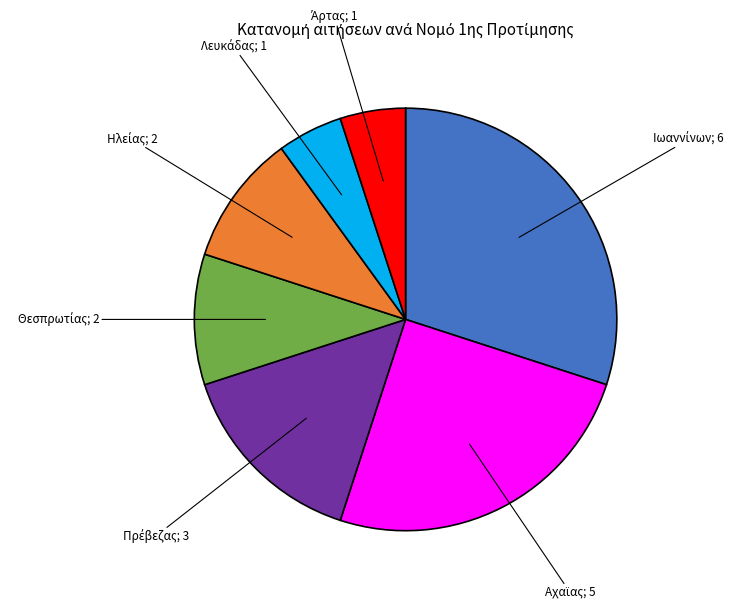

How many slices are in this pie chart?

7